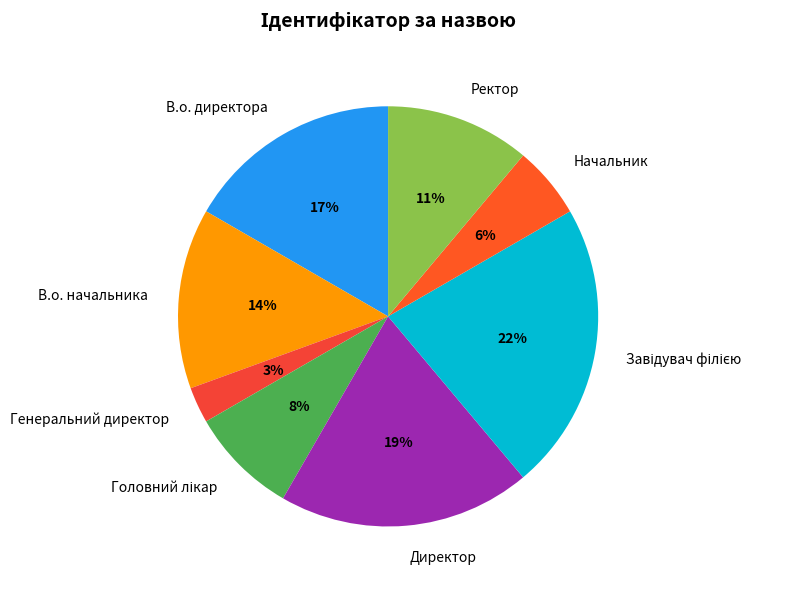

Is Начальник the majority of the pie?

No